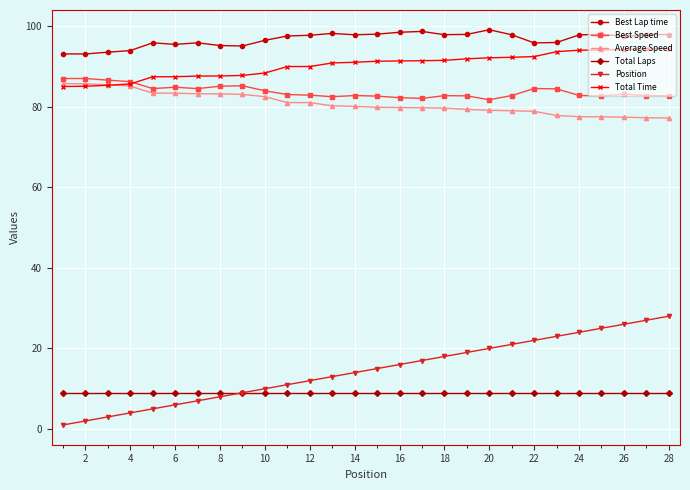

What is the maximum value shown in the chart?

99.1